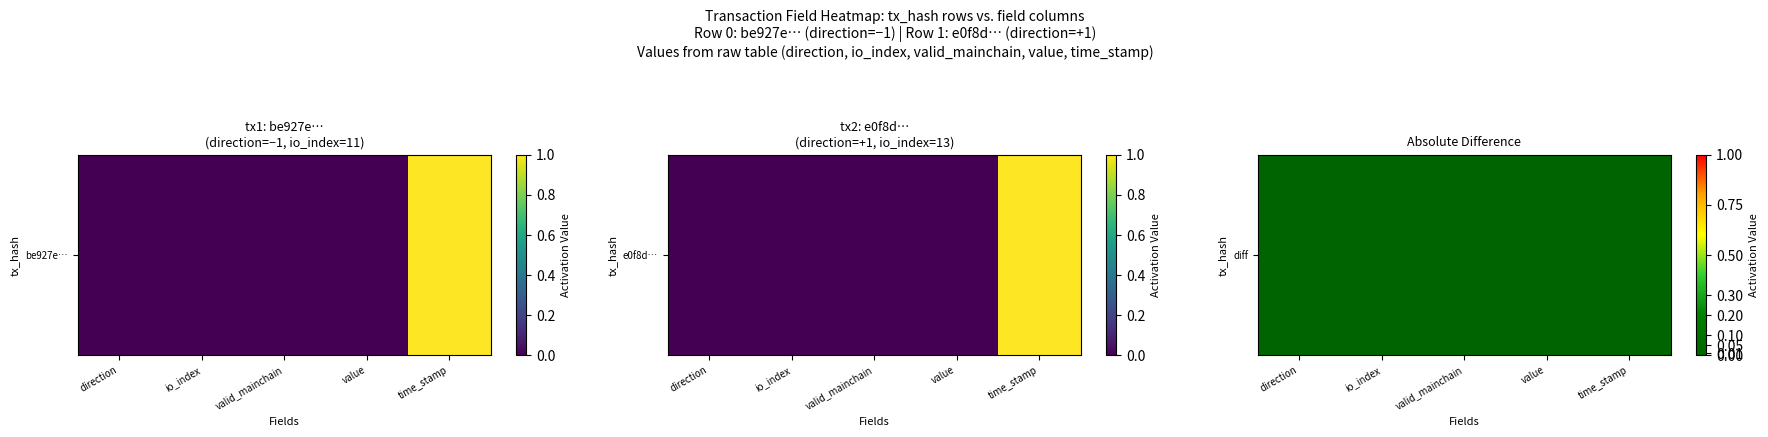

Count the number of values greater than 0.

3